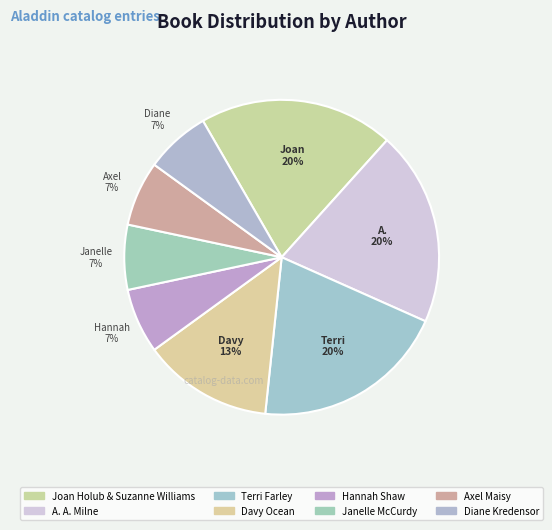

Do Hannah Shaw and Terri Farley together represent more than half of the pie?

No